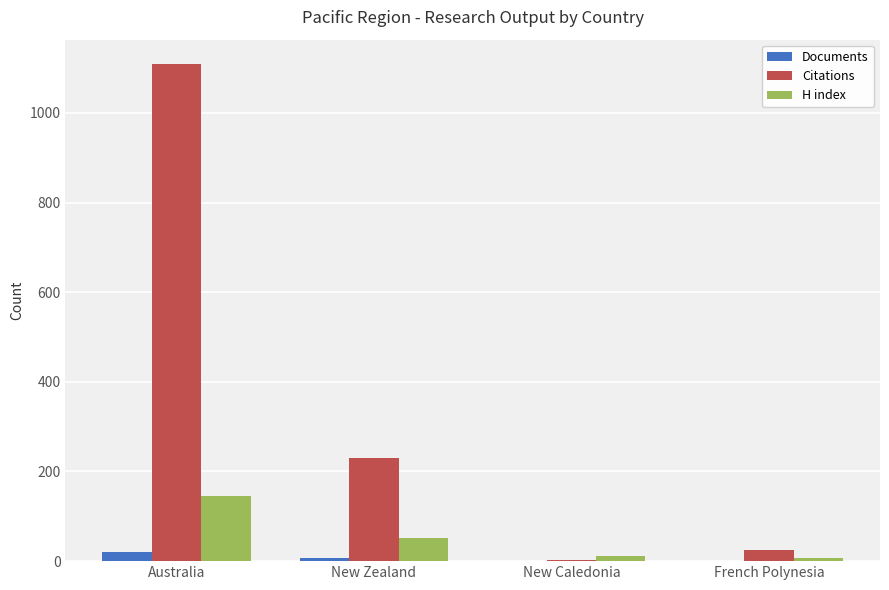

Is it true that Citations equals 230 at New Zealand?

True